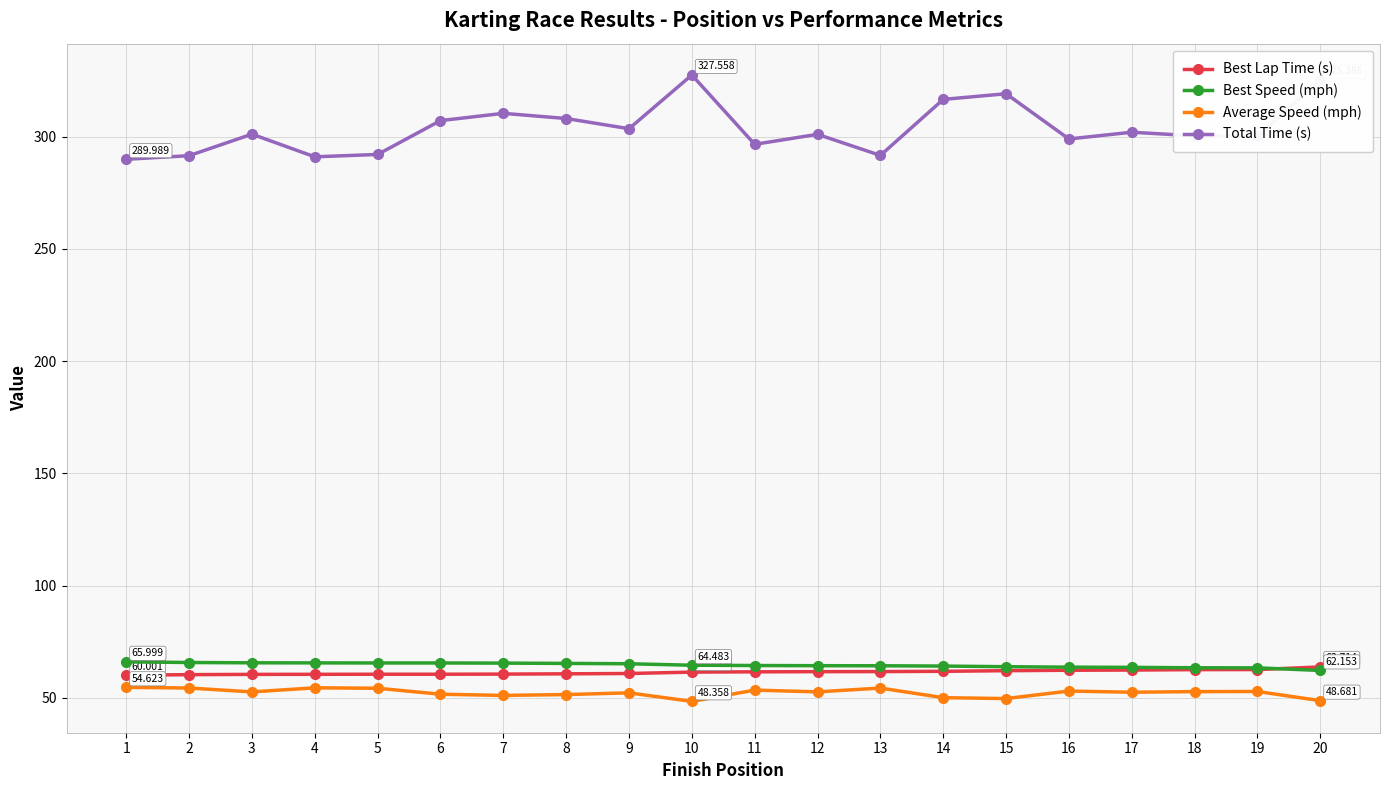

The Average Speed (mph) series shows 13.0 at 16. True or false?

False